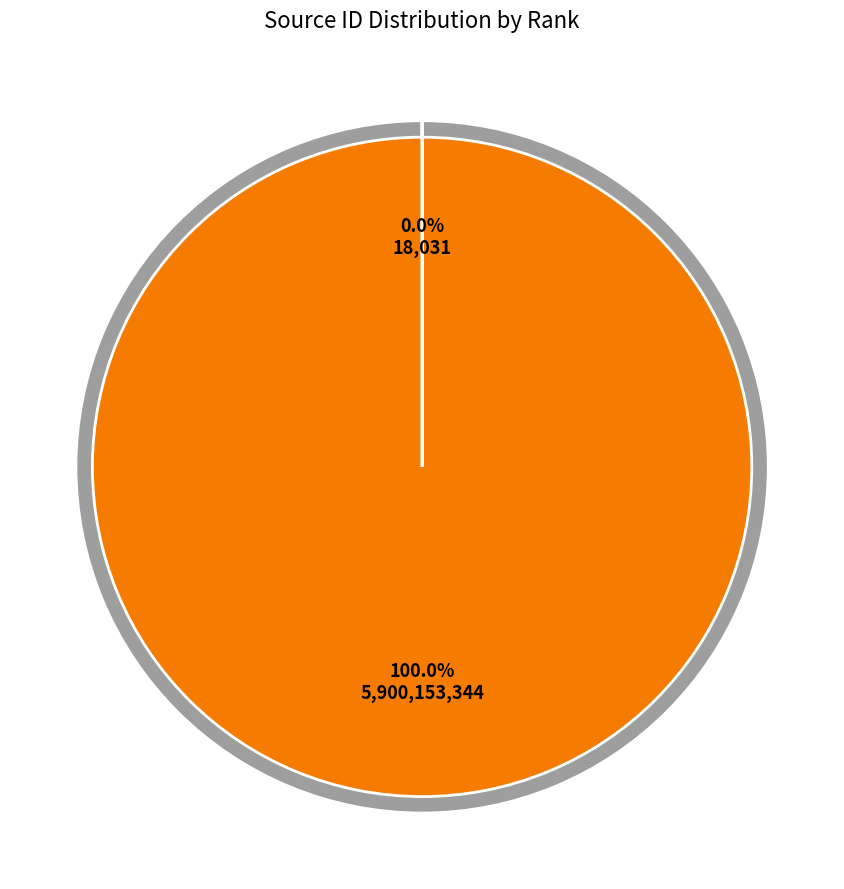

Is Wind and Structures (Rank 1) the majority of the pie?

No